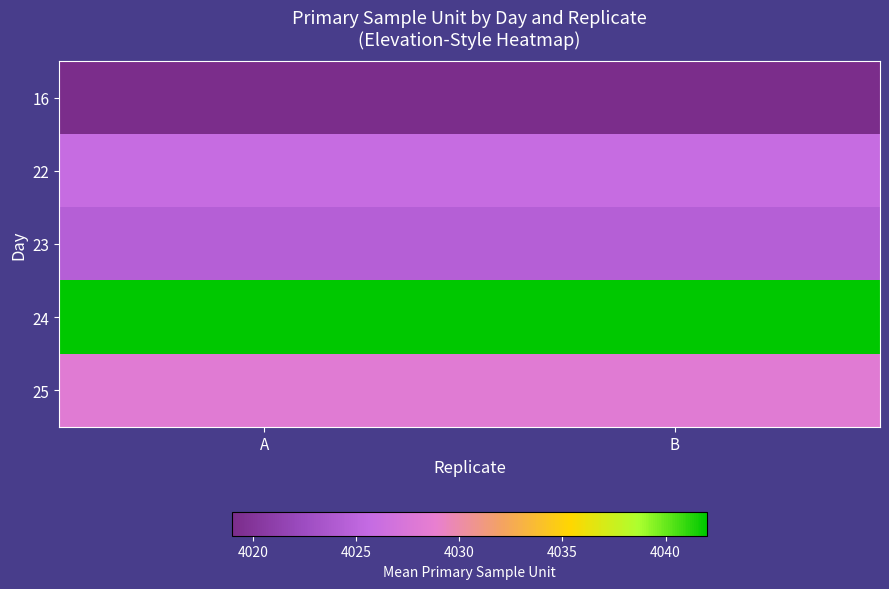

At which category is the sum across all series the highest?

A